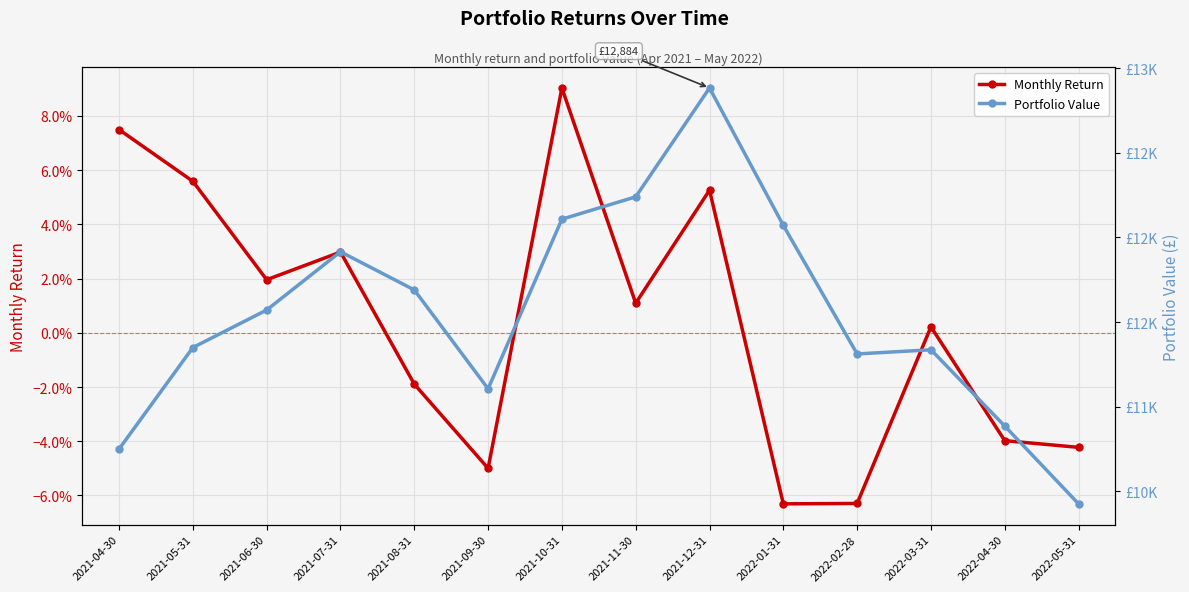

What position from the left is 2022-05-31?

14